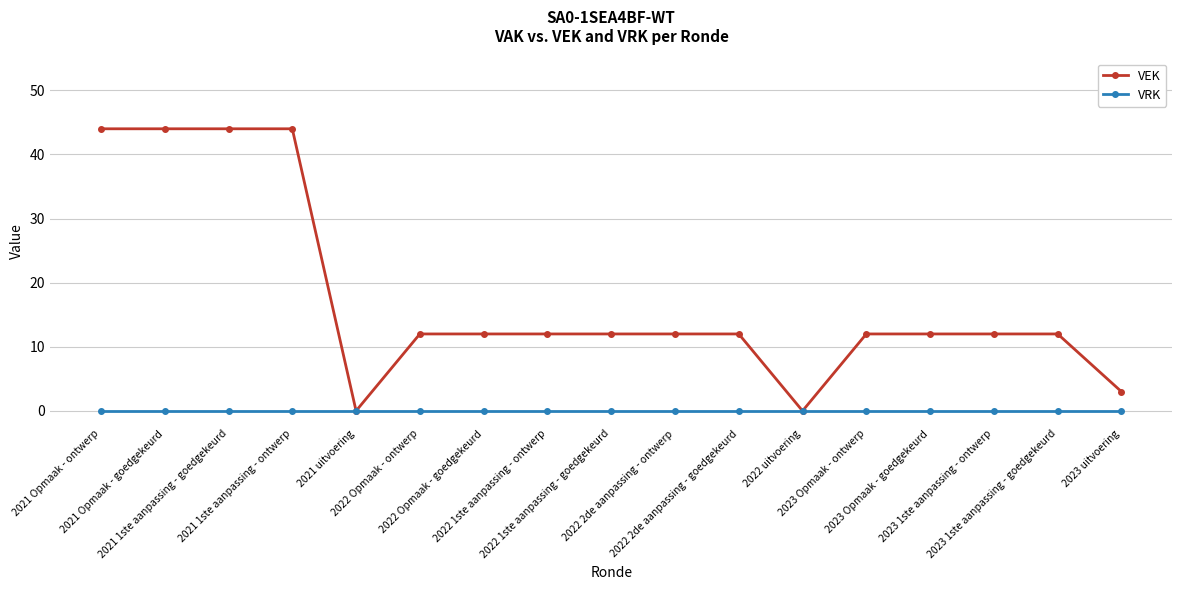

Where does the VEK series first go above 12?

2021 Opmaak - ontwerp